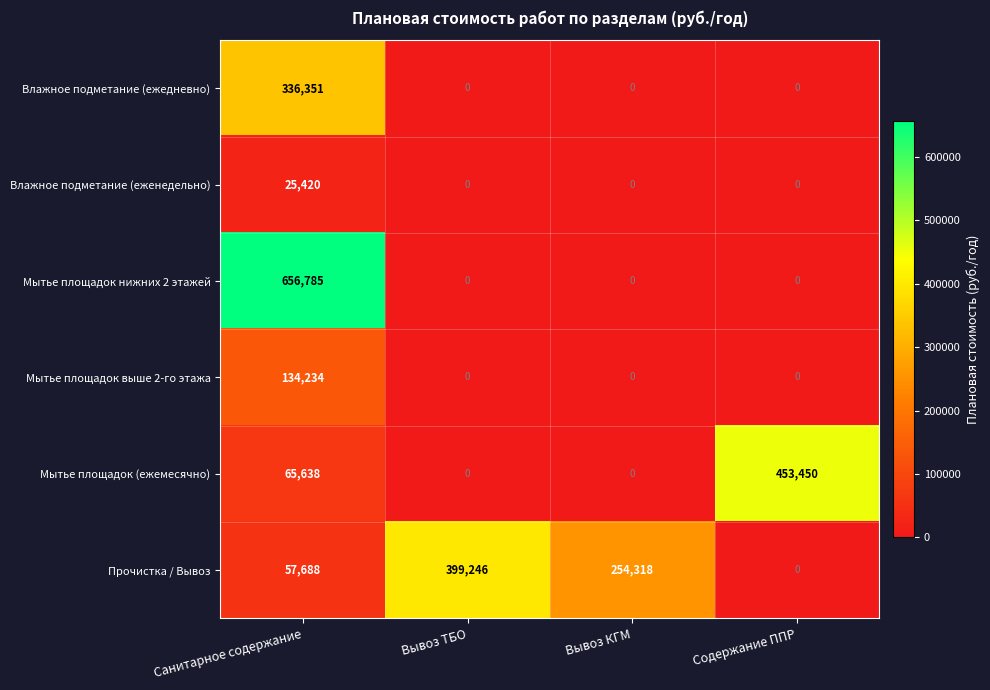

How many Мытье площадок (ежемесячно) values are between 0 and 453450?

4